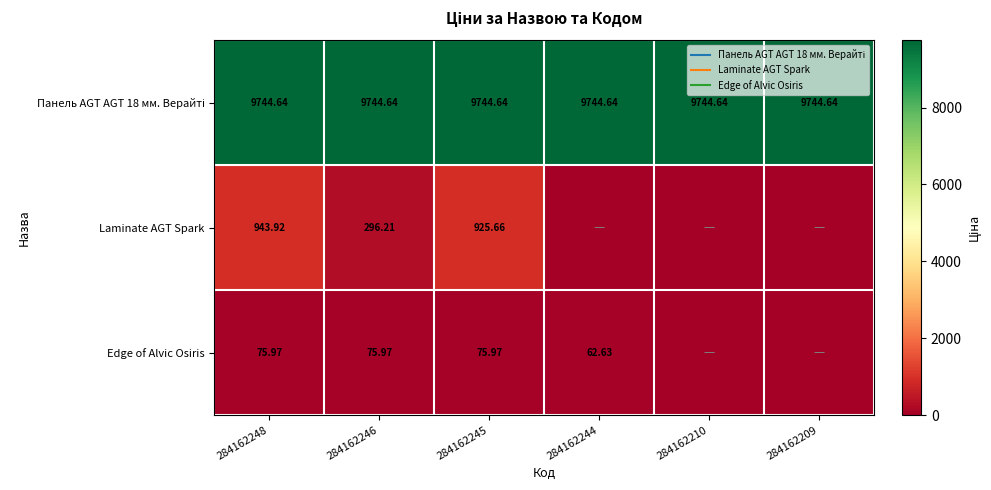

Which category has the highest value across all series?

284162248